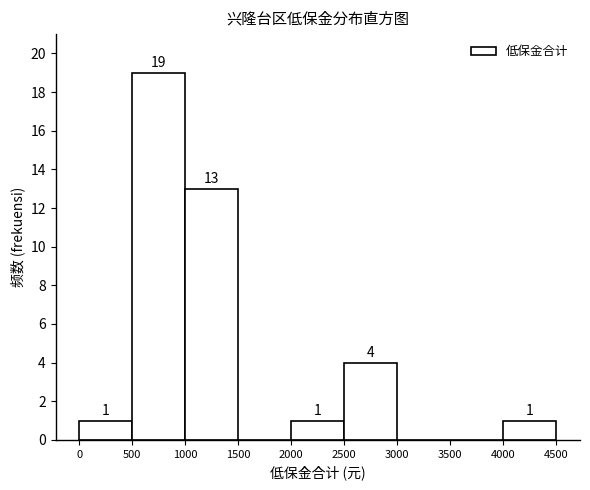

Over which range of the x-axis is the bar tallest?

500 to 1000